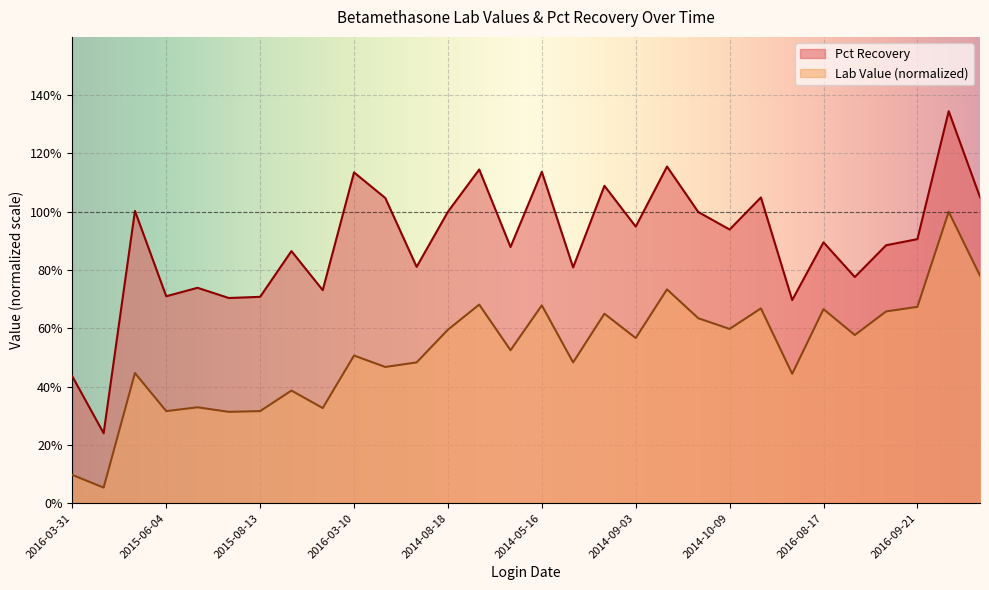

How many interior local peaks does the Lab Value series have?

11